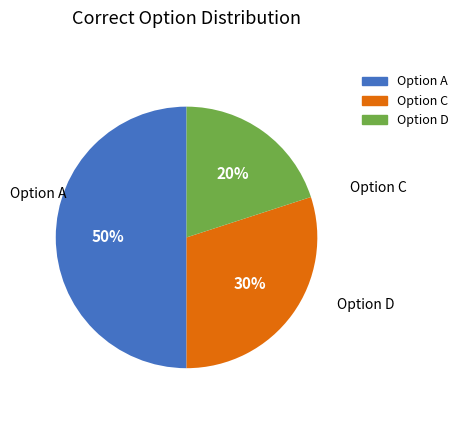

Count the number of slices in the pie.

3